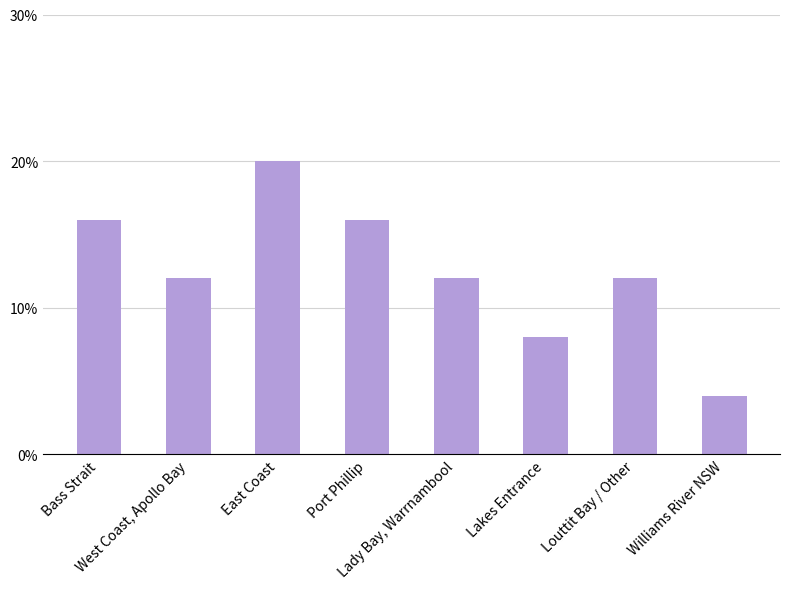

Rank the categories by value from highest to lowest.

East Coast, Bass Strait, Port Phillip, West Coast, Apollo Bay, Lady Bay, Warrnambool, Louttit Bay / Other, Lakes Entrance, Williams River NSW